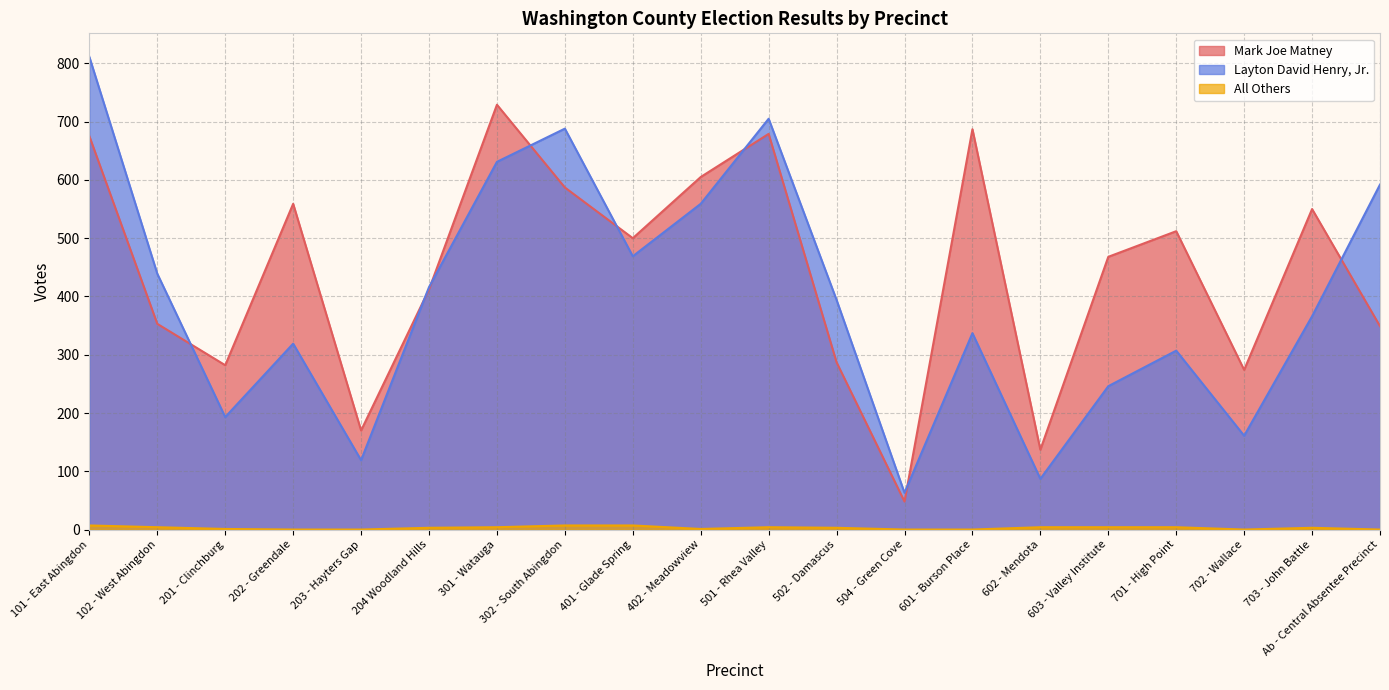

At which label does All Others reach its minimum?

202 - Greendale